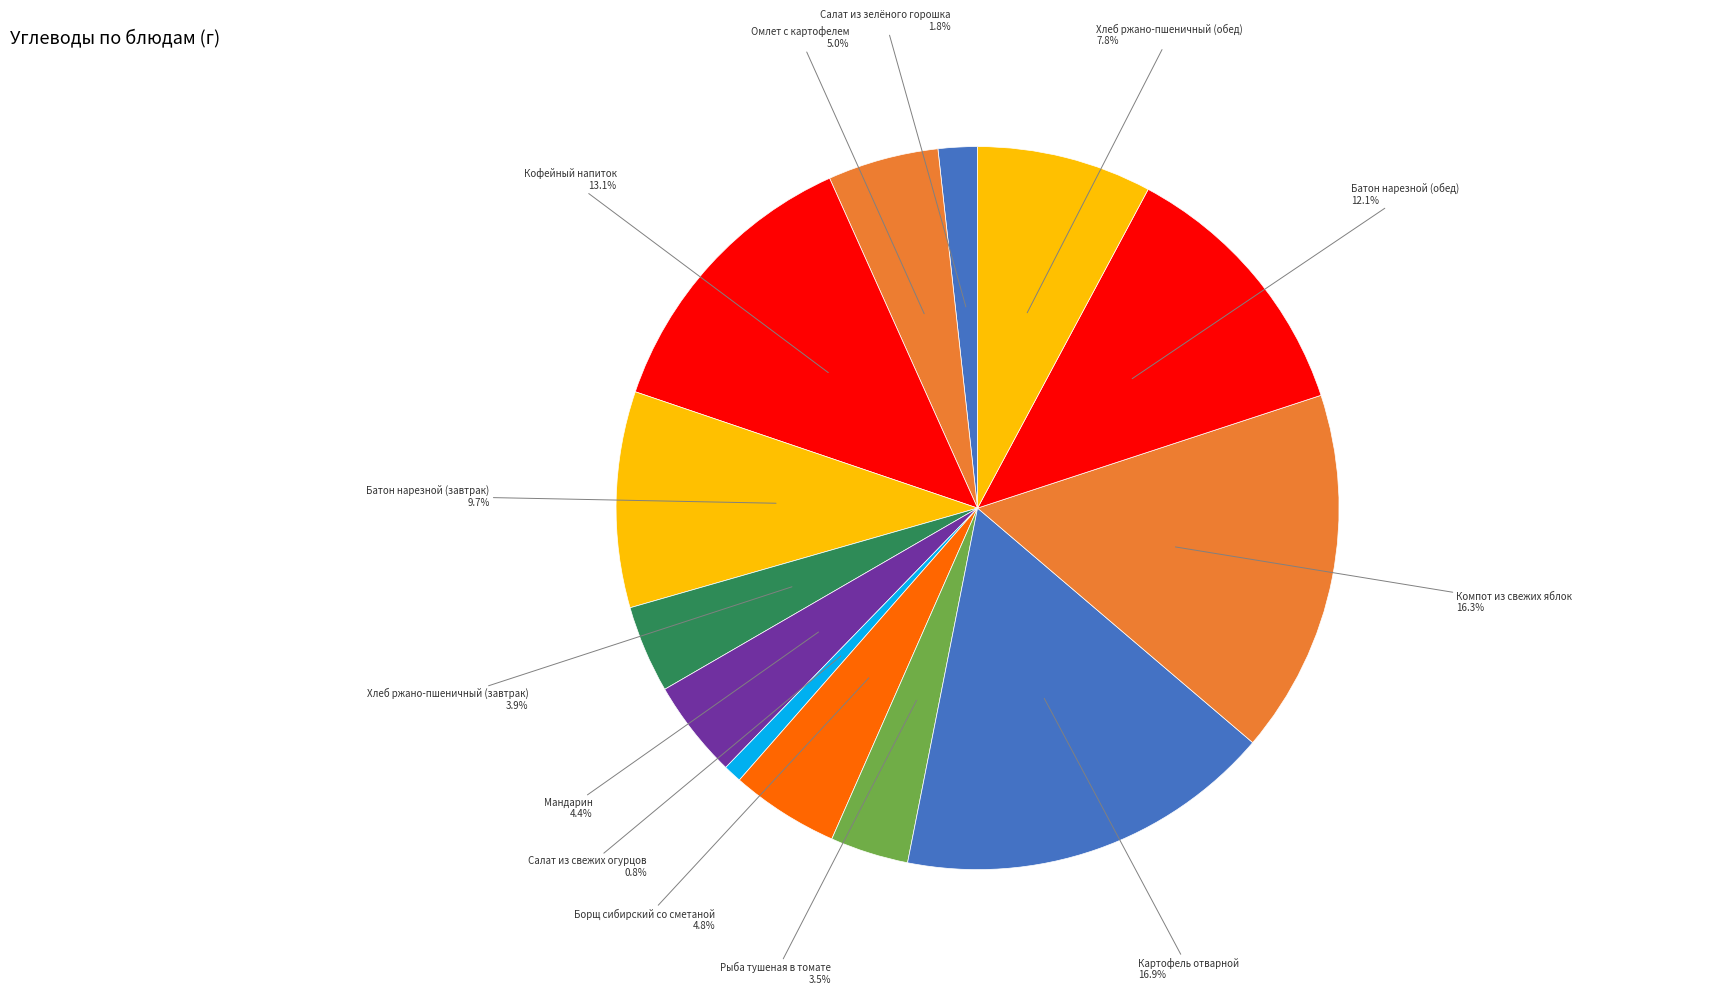

Which slice is the smallest?

Салат из свежих огурцов